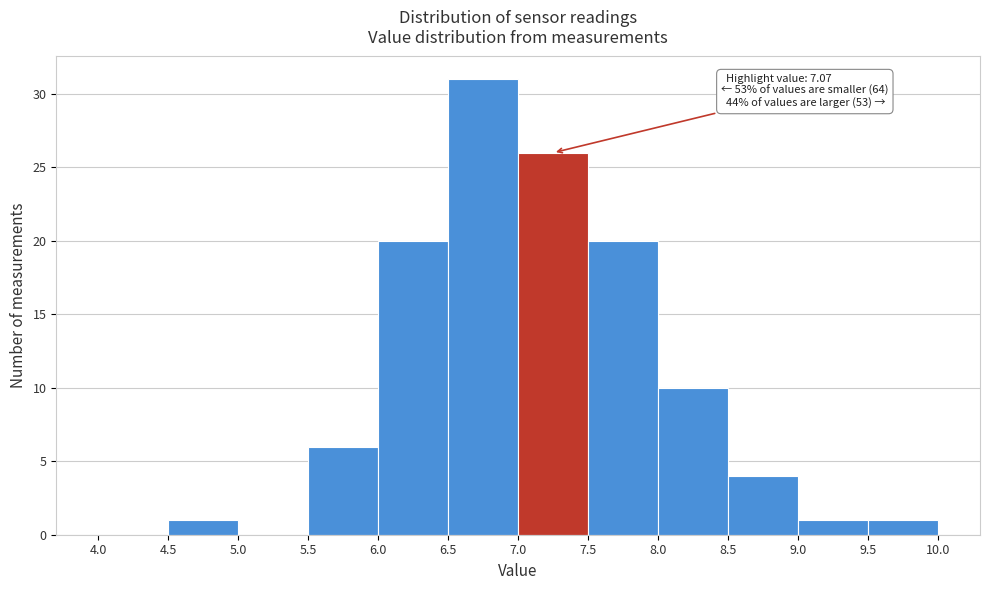

Which range on the x-axis has the tallest bar?

6.5 to 7.0